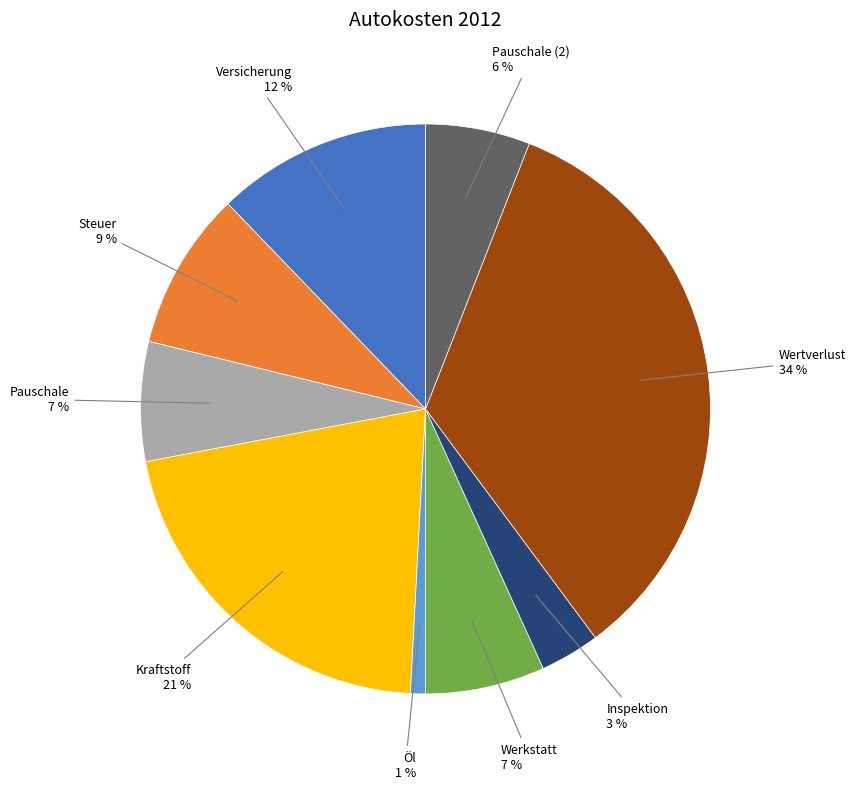

Does any single category account for the majority?

No